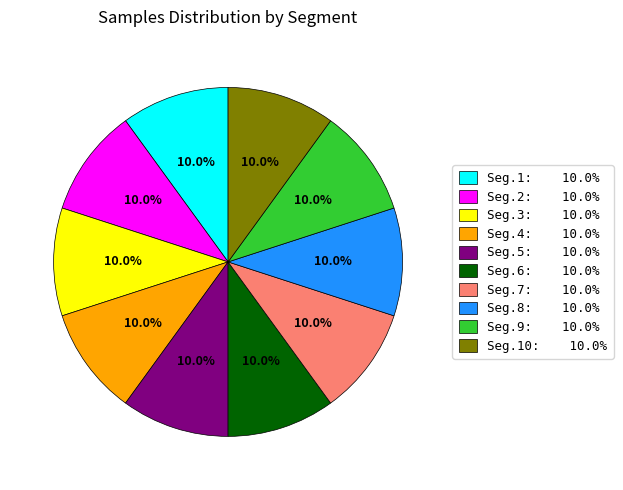

Is the sum of Seg.3: 10.0% and Seg.5: 10.0% greater than half?

No